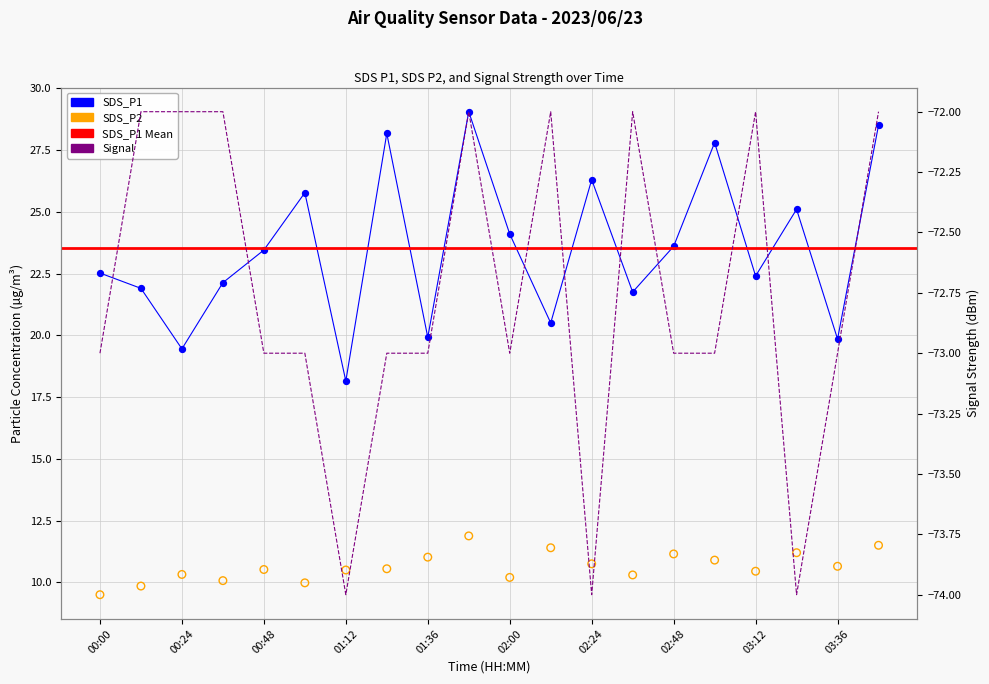

Which series has the widest spread of Y values?

SDS_P1